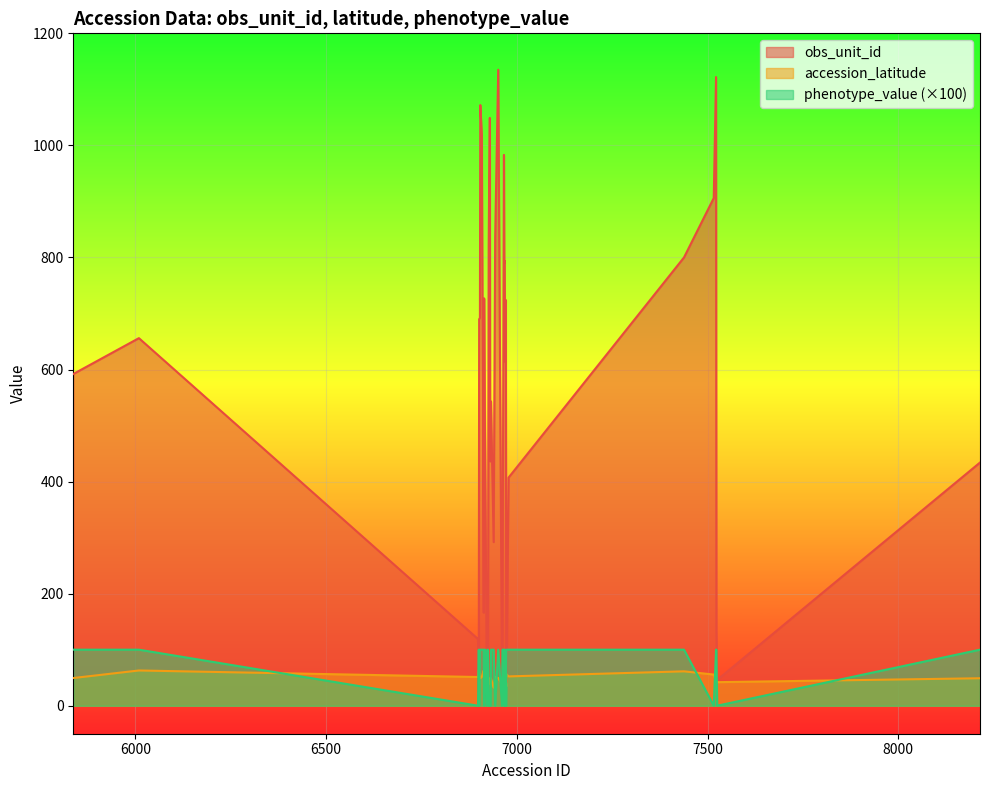

Rank the series by their maximum value, from highest to lowest.

obs_unit_id, phenotype_value (×100), accession_latitude